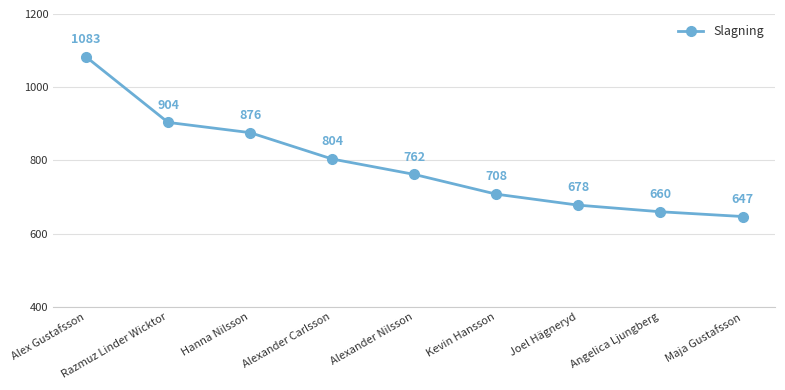

Reading left to right, transcribe all the data shown in this chart.

1083	904	876	804	762	708	678	660	647